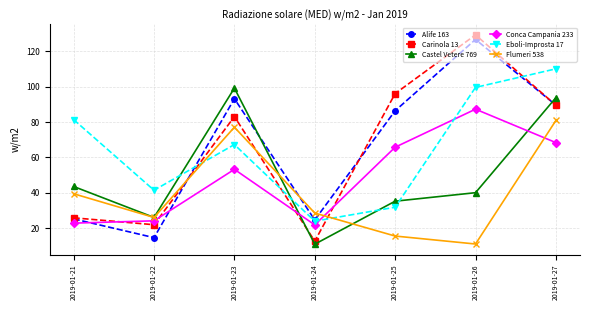

List the series in order of their peak value, highest first.

Carinola 13, Alife 163, Eboli-Improsta 17, Castel Vetere 769, Conca Campania 233, Flumeri 538